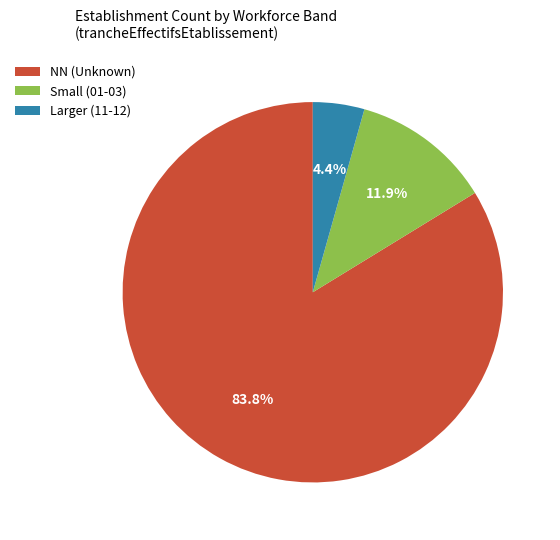

How many segments does this pie chart have?

3